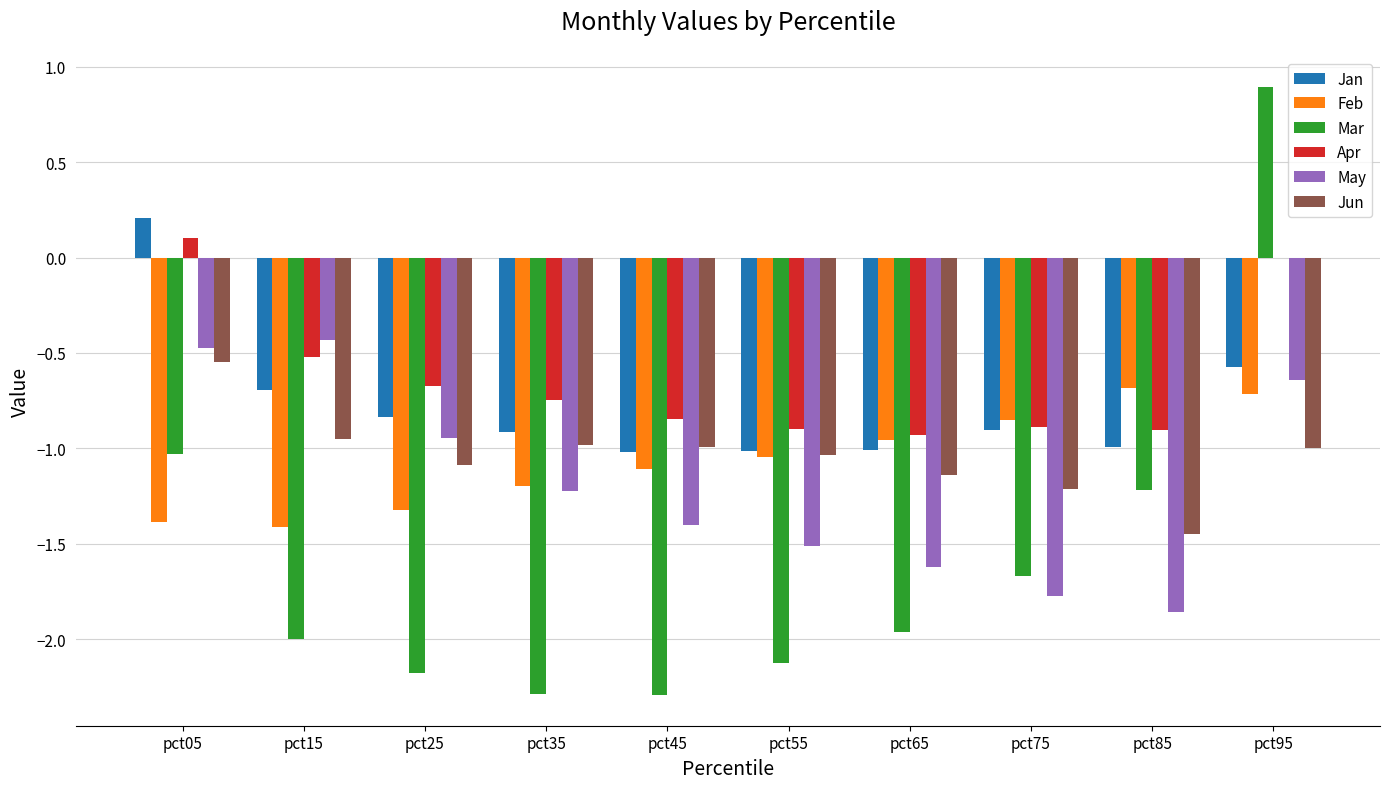

At which label does Apr reach its peak?

pct05